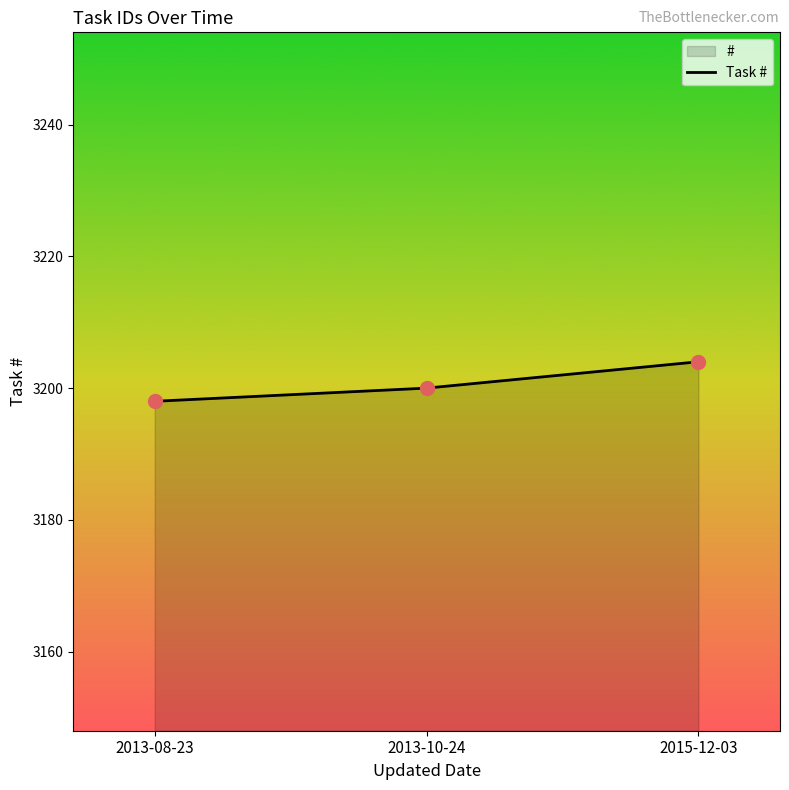

What is the change in value from 2013-08-23 to 2015-12-03?

+6